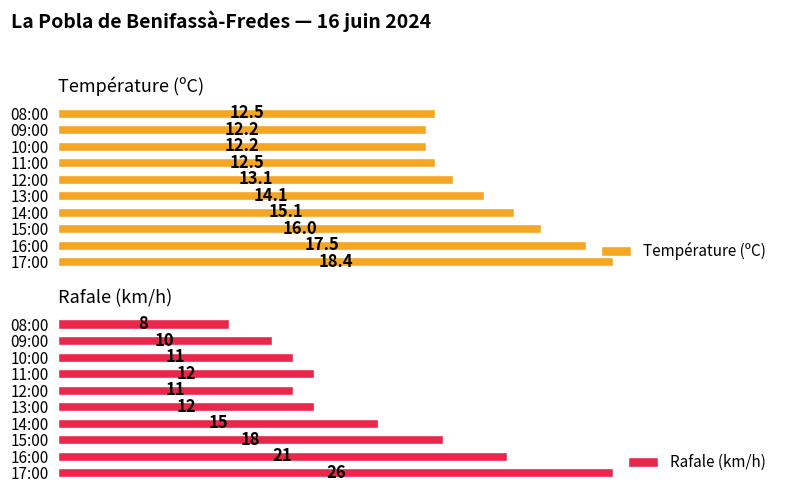

What is the spread (max minus min) of values at 13:00?

2.1